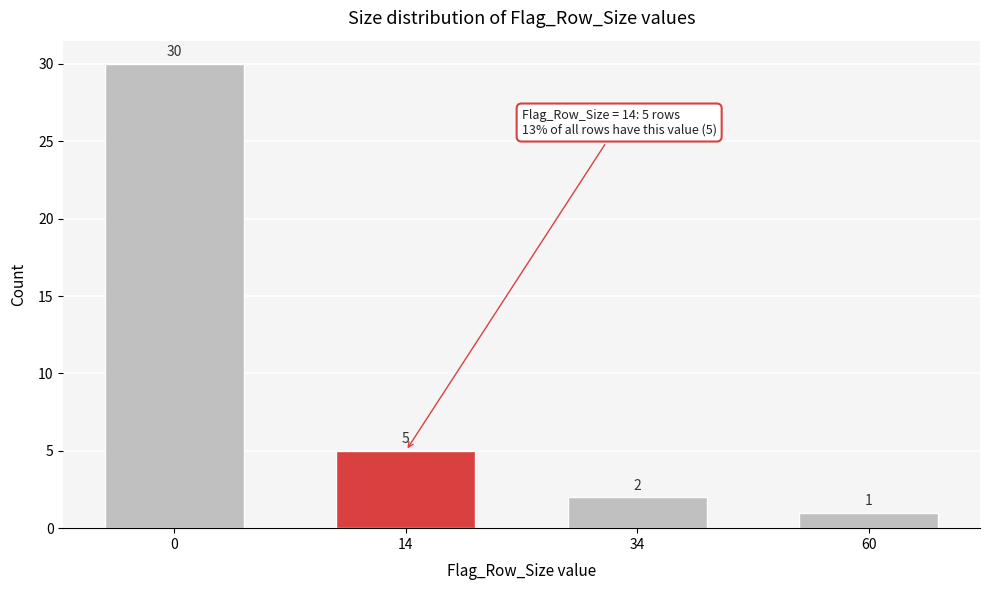

Reading left to right, list all the values displayed in this chart.

30	5	2	1